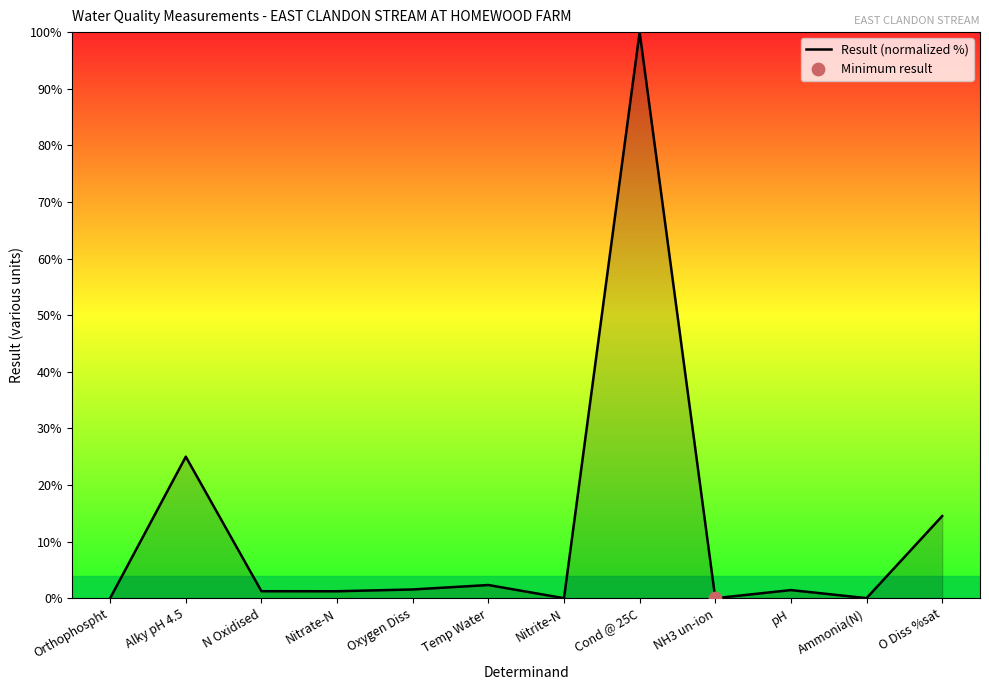

What is the change in value from Oxygen Diss to Cond @ 25C?

+98.5